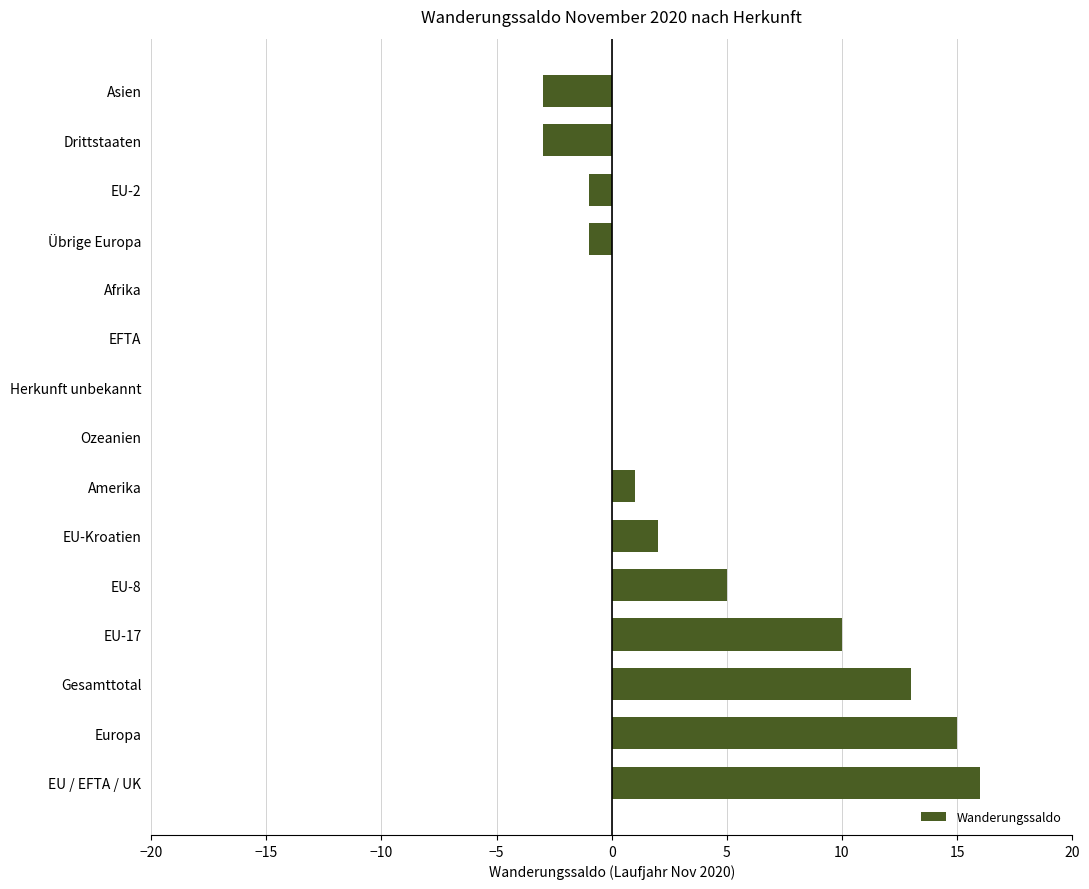

Which label corresponds to the largest value in the chart?

EU / EFTA / UK